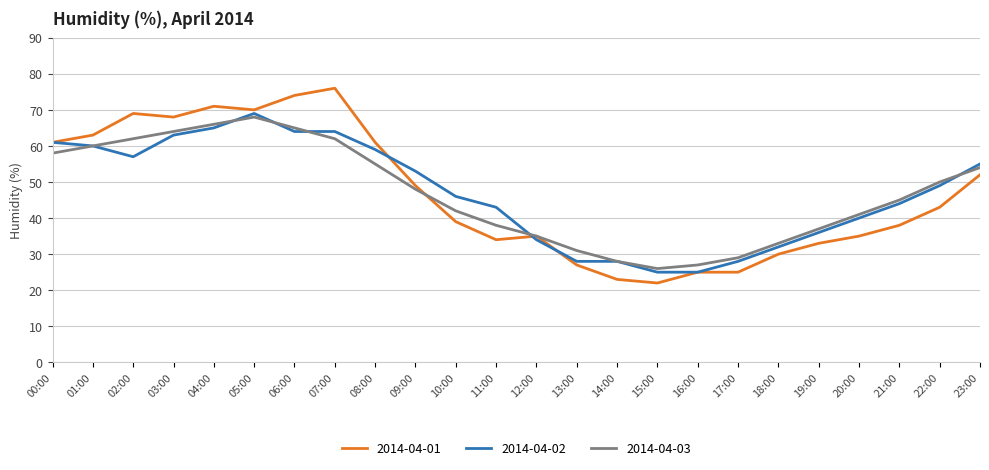

What is the approximate value of 2014-04-03 at 03:00, to the nearest 5?

65